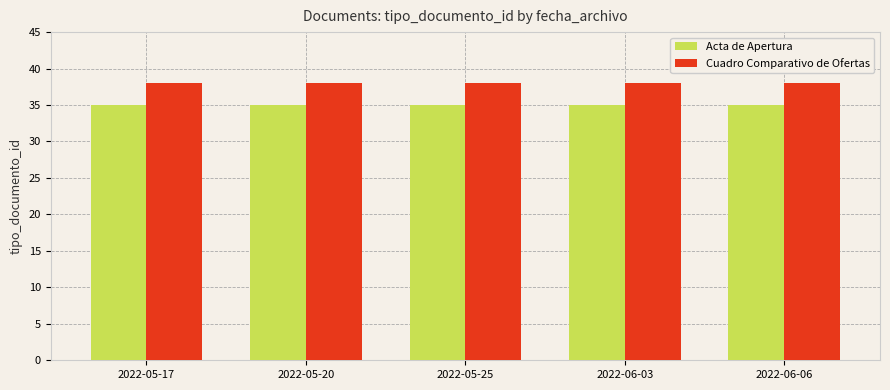

Is the value of Acta de Apertura at 2022-05-20 greater than the value of Cuadro Comparativo de Ofertas at 2022-06-06?

No